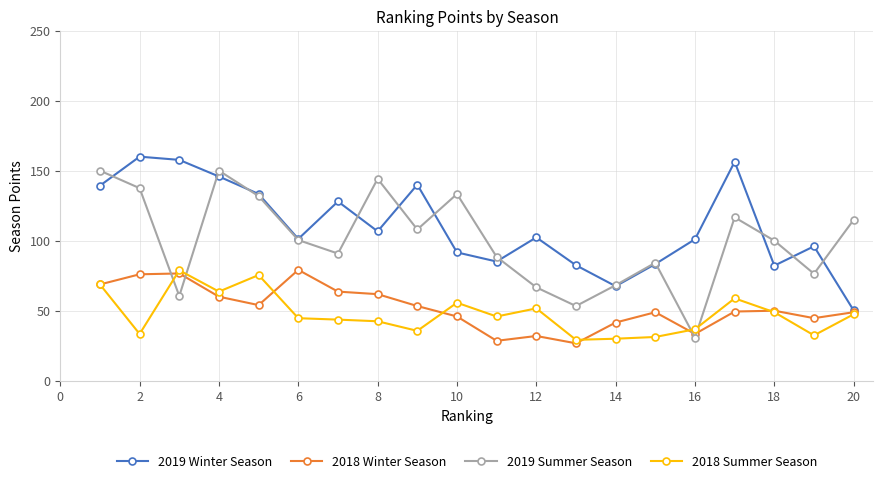

In 2019 Summer Season, how many points are lower than both neighbors (excluding endpoints)?

6